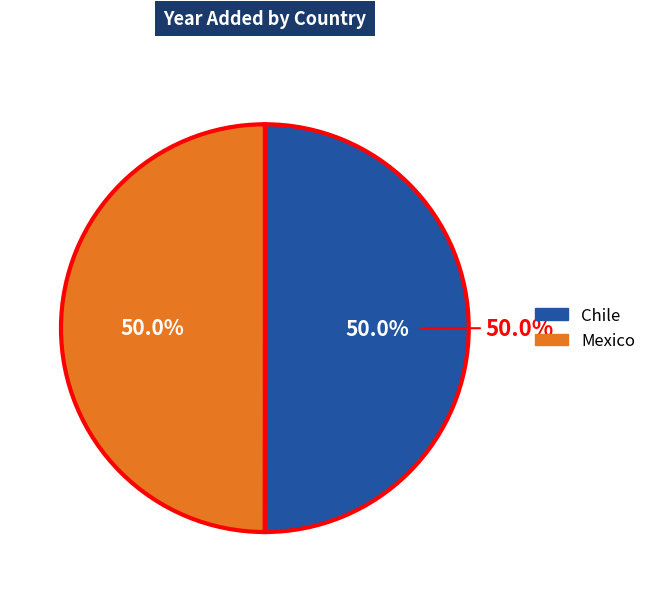

The Chile slice represents 45% of the pie. True or false?

False